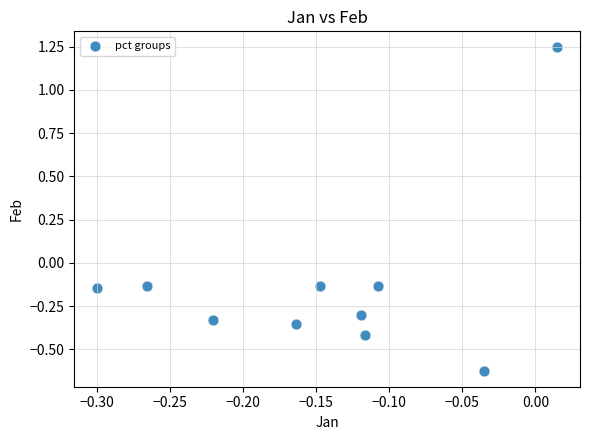

What is the range of Y values (max minus min)?

1.9